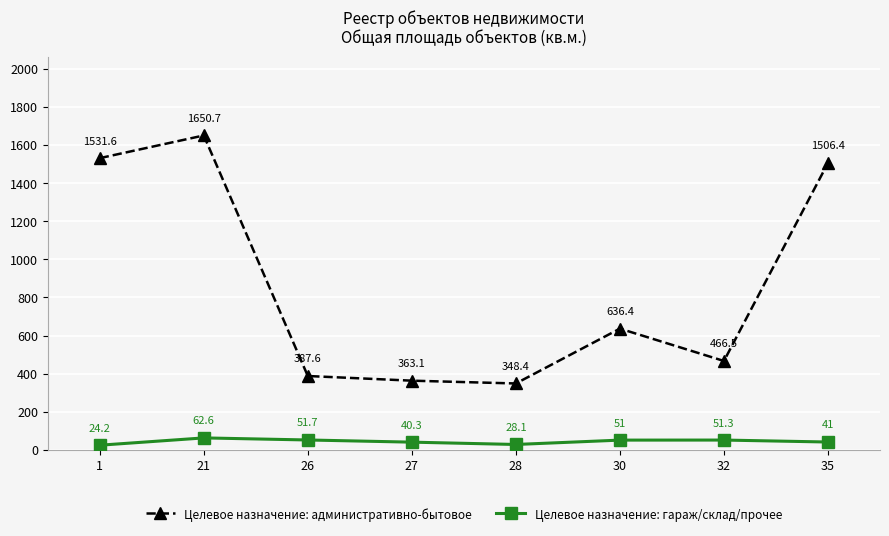

True or false: Целевое назначение: гараж/склад/прочее and Целевое назначение: административно-бытовое cross at least once.

False